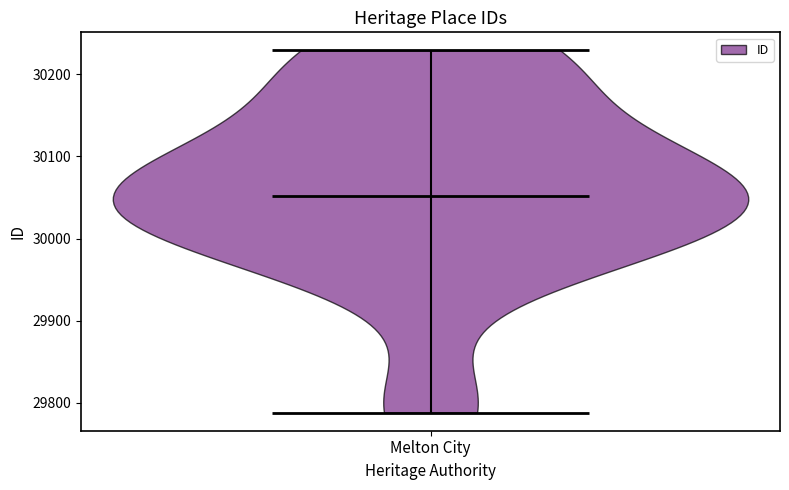

Read this violin plot against the y-axis: where its median line is, and the lowest and highest points the violin reaches. The values are not printed on the chart, so give them approximately, as read against the axis.

median line 30050, lowest point 29790, highest point 30230